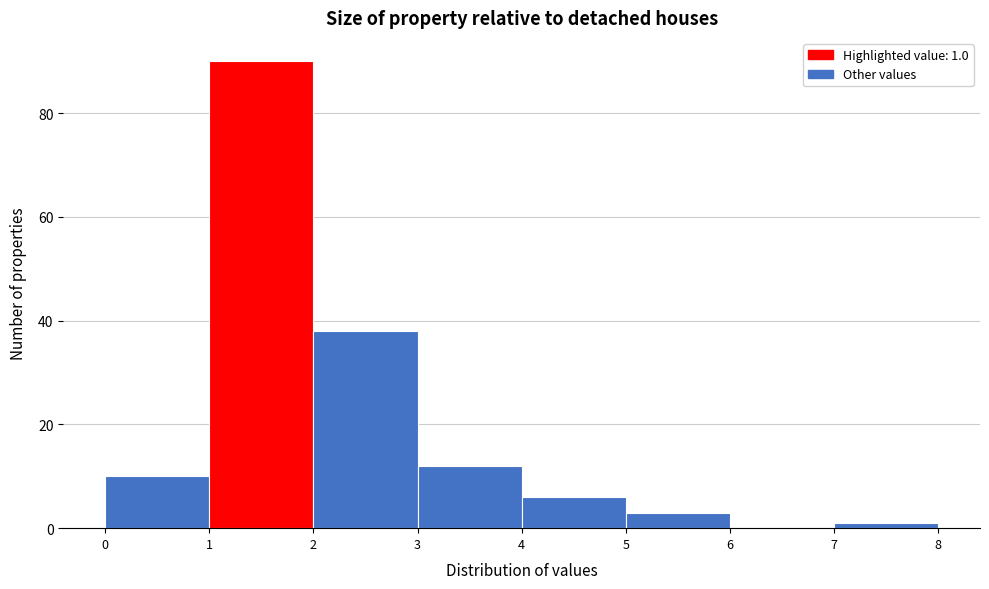

Over which range of the x-axis is the bar tallest?

1 to 2